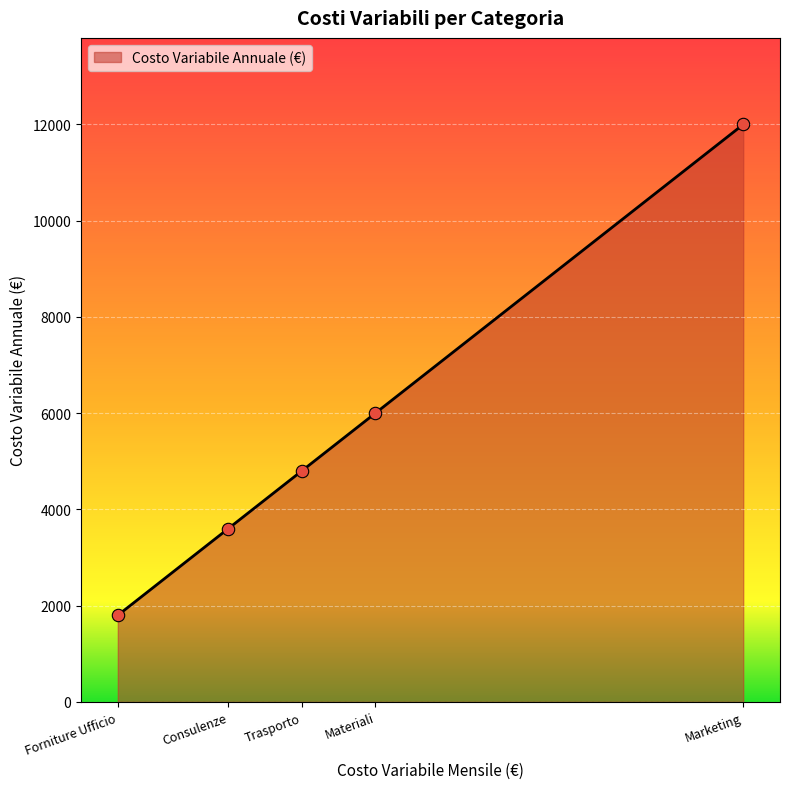

What is the ratio of the value at Forniture Ufficio to the value at Trasporto?

0.4